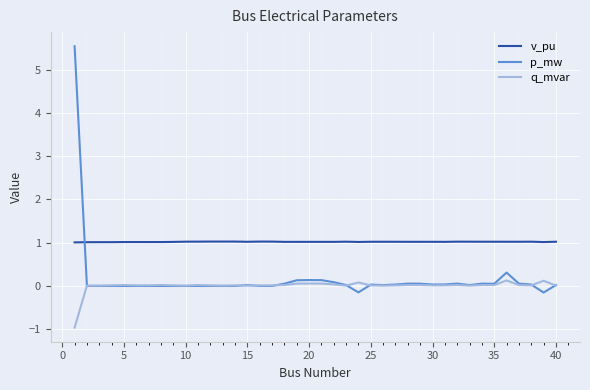

Rank the series by their maximum value, from highest to lowest.

p_mw, v_pu, q_mvar